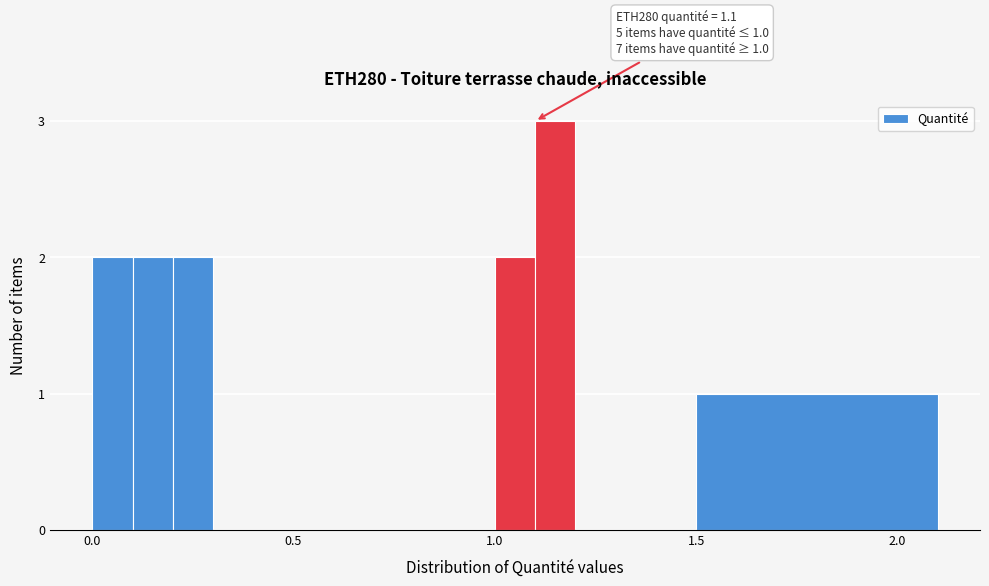

Read against the x-axis, roughly where is the centre of the tallest bar?

1.15